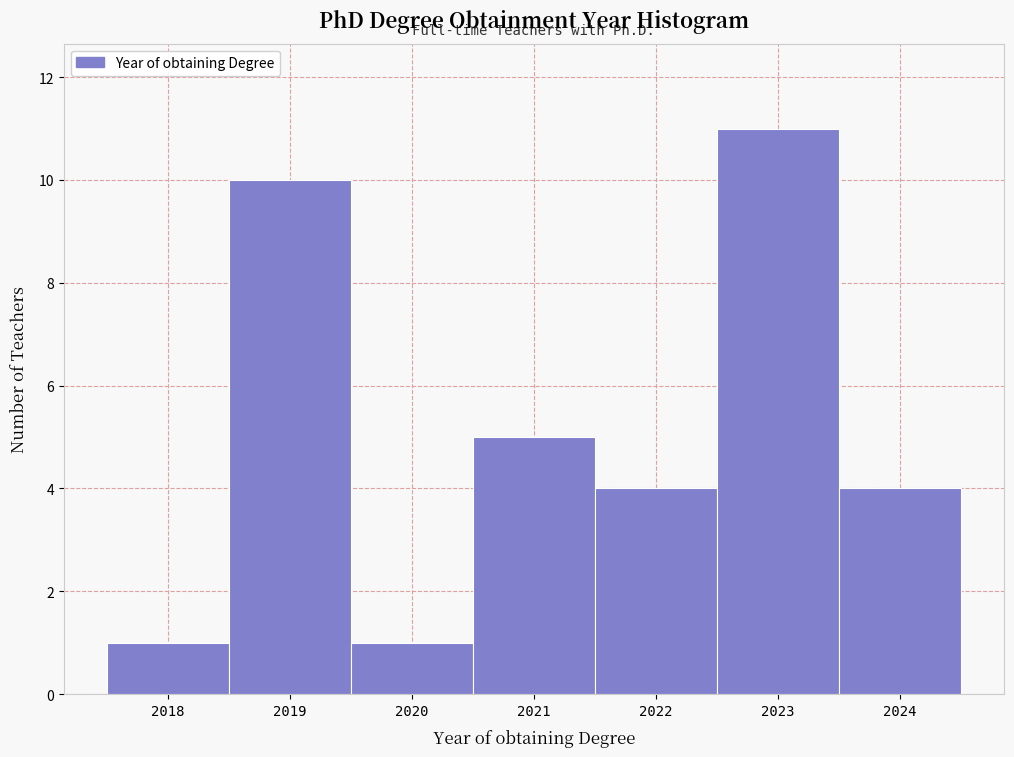

What is the height of the bar covering 2022.5 to 2023.5 on the x-axis? The values are not printed on the chart, so give them approximately, as read against the axis.

11